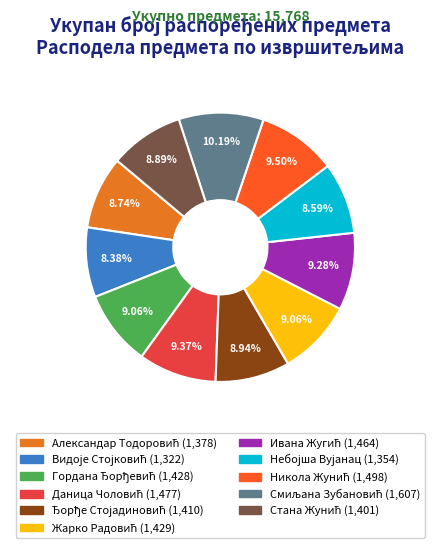

Do Жарко Радовић and Александар Тодоровић together represent more than half of the pie?

No